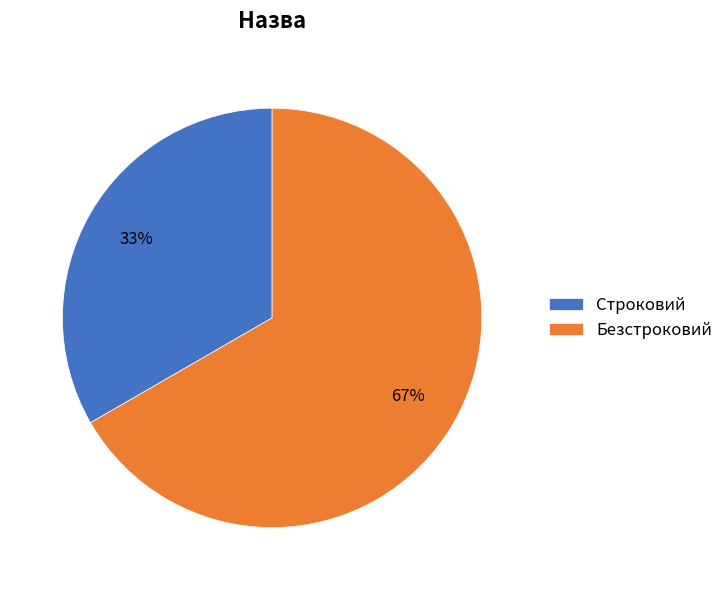

Which slice is the smallest?

Строковий